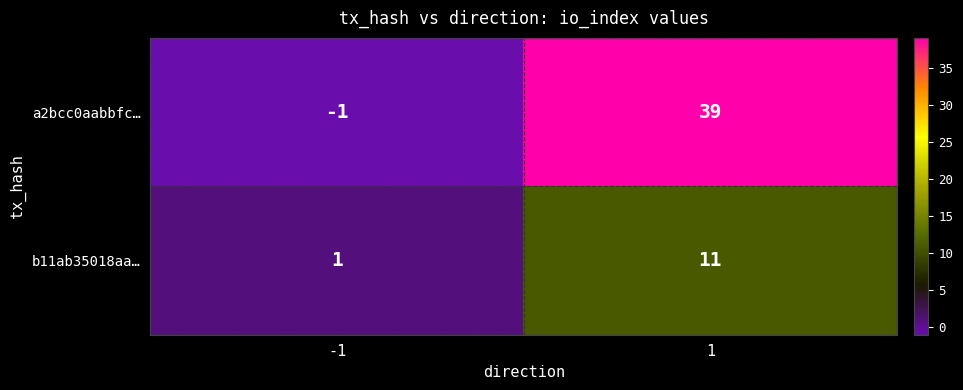

What is the smallest value displayed?

-1